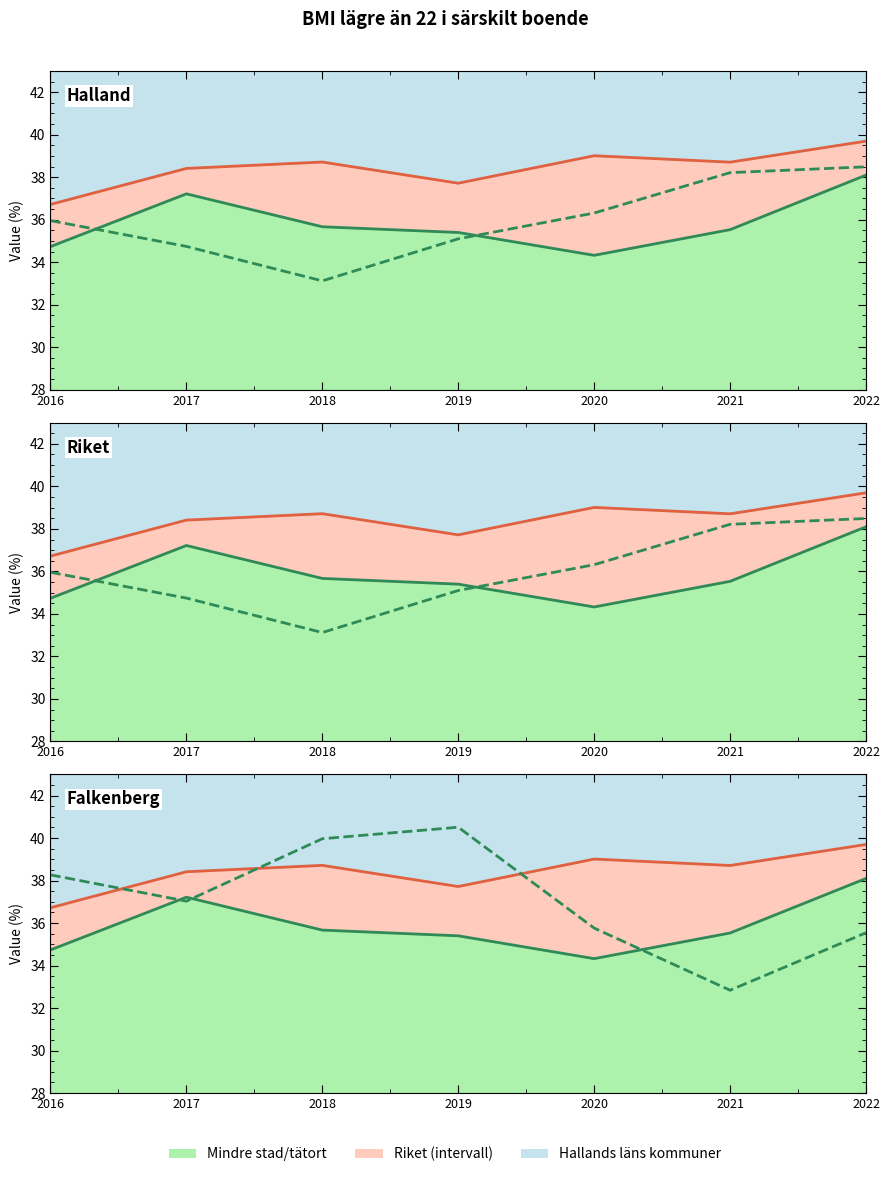

Reading left to right, transcribe all the data shown in this chart.

Mindre stad/tätort (ovägt medel): 34.7	37.2	35.7	35.4	34.3	35.5	38.1
Riket: 36.7	38.4	38.7	37.7	39.0	38.7	39.7
Halland: 36.0	34.7	33.1	35.1	36.3	38.2	38.5
Falkenberg: 38.3	37.0	40.0	40.5	35.8	32.8	35.5